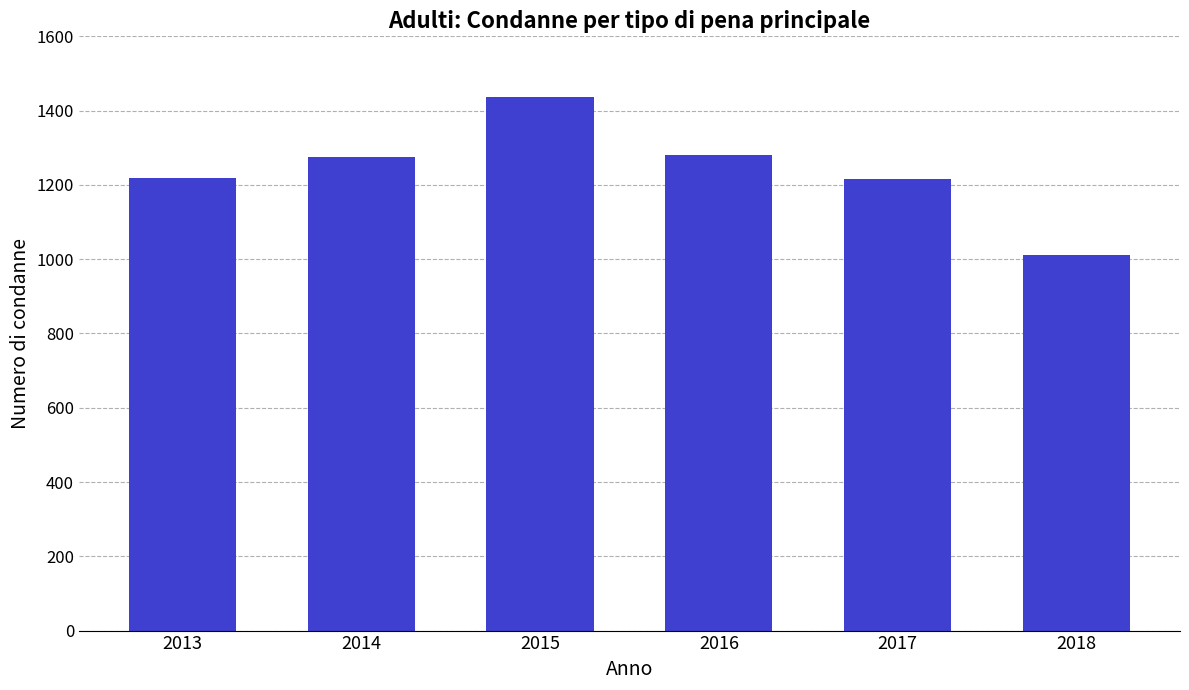

Between 2016 and 2015, which is larger?

2015